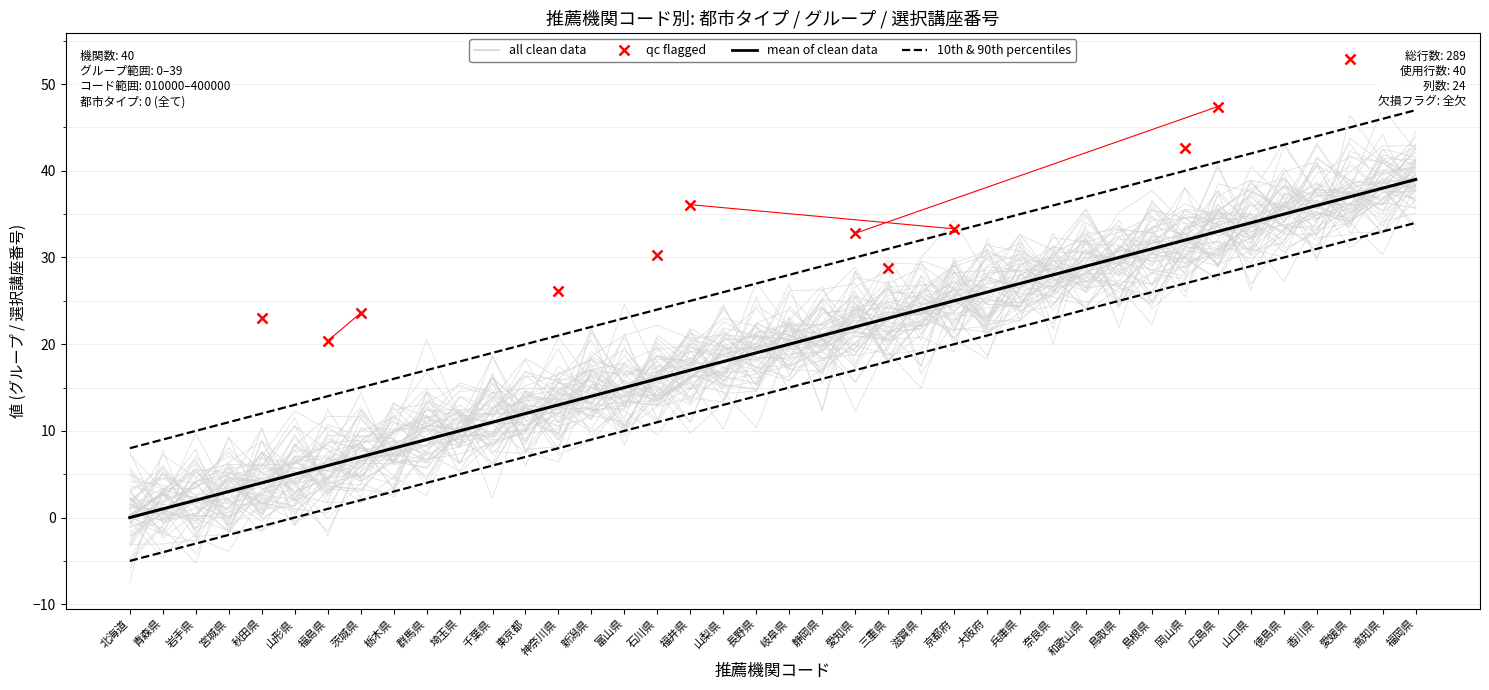

Between 岩手県 and 群馬県, which series saw the biggest shift?

グループ